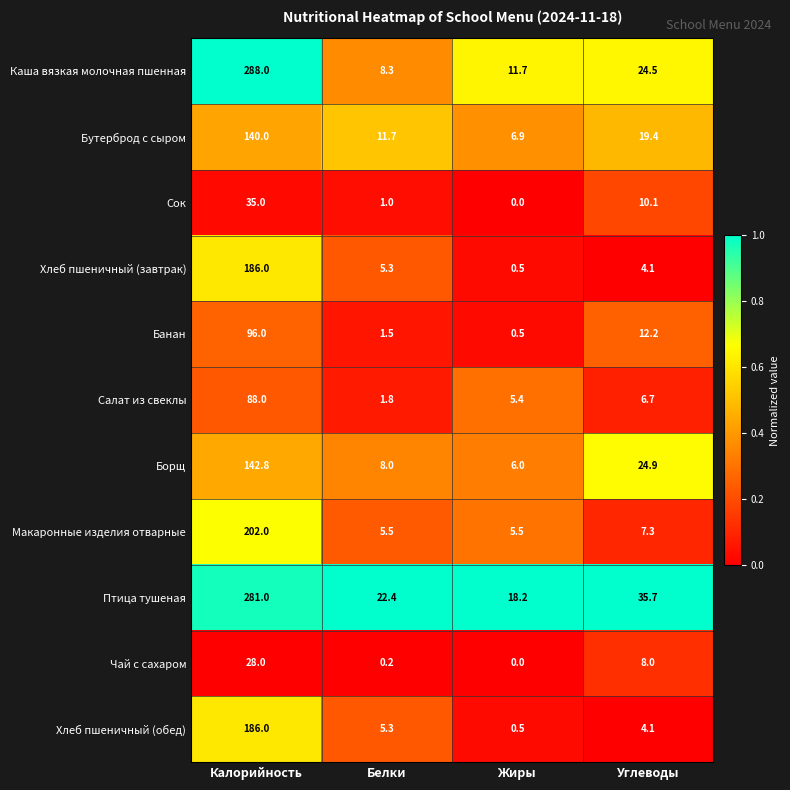

What is the lowest value of the Бутерброд с сыром series?

6.9